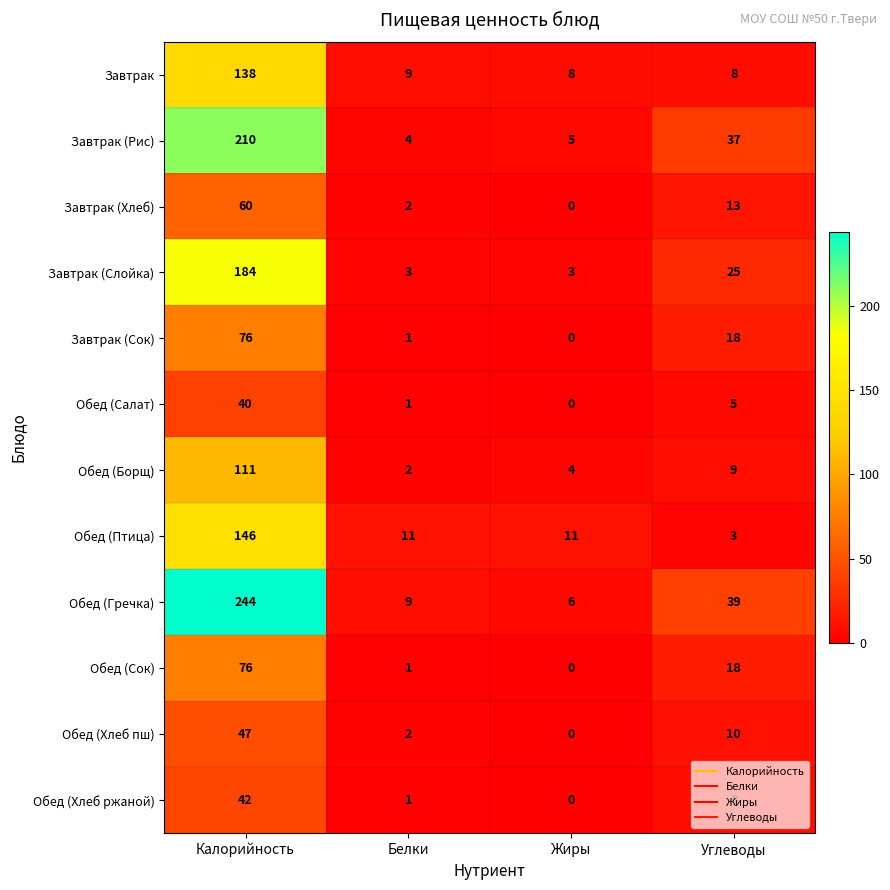

At which label does Обед (Гречка) first exceed 39?

Калорийность